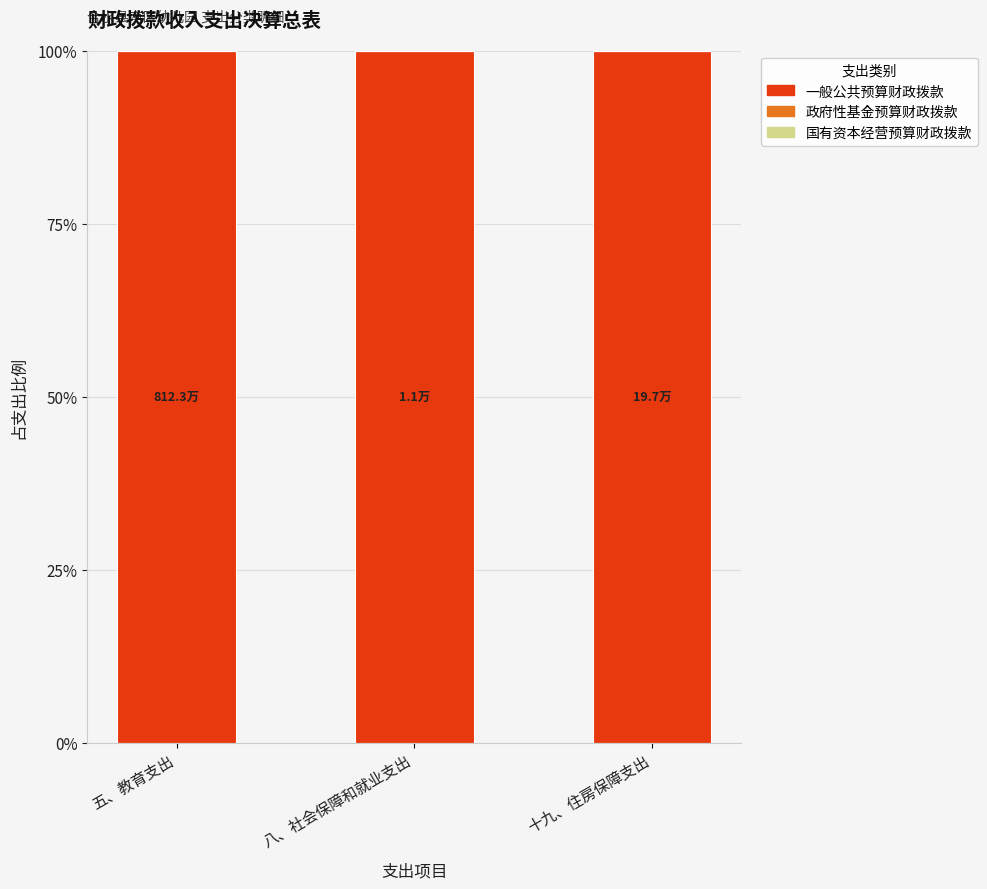

What is the approximate value of 一般公共预算财政拨款 at 五、教育支出?

100